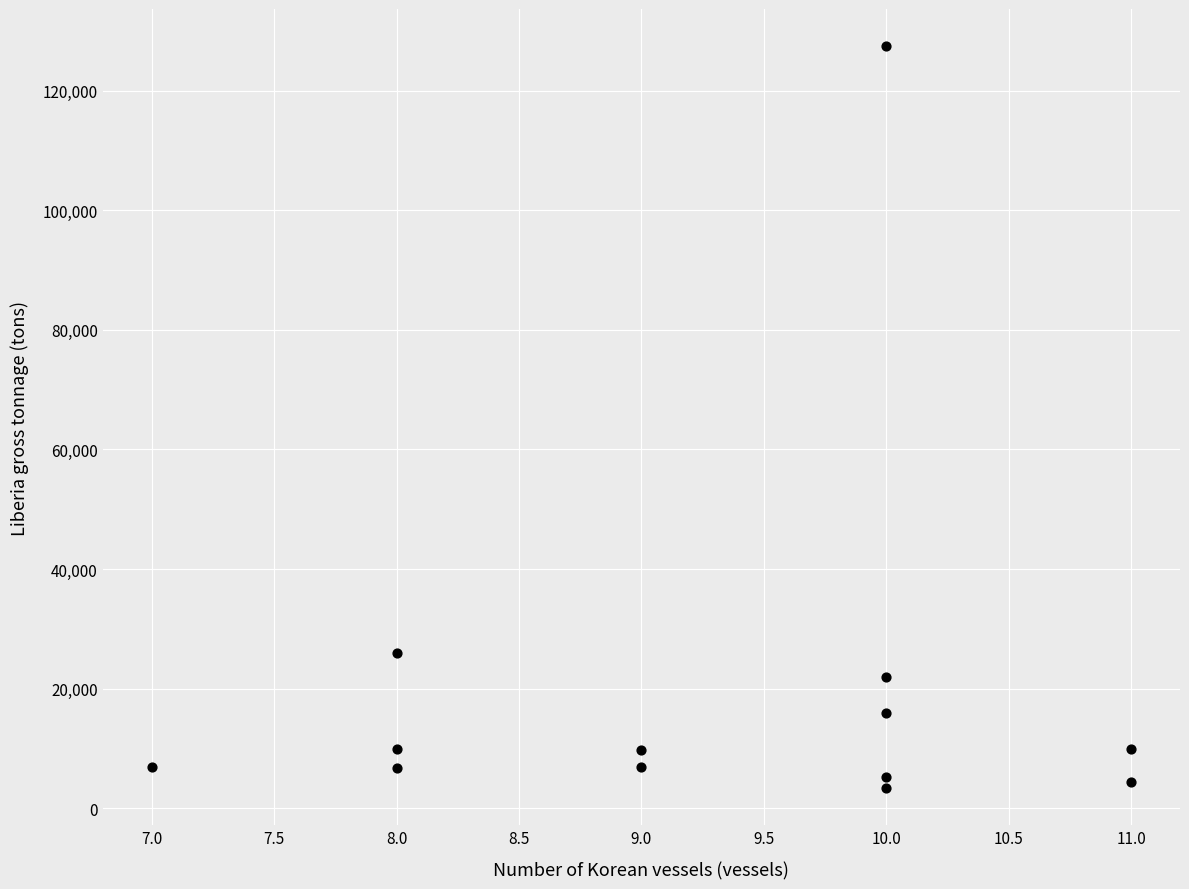

What Y value in the scatter plot is closest to 65422?

25992